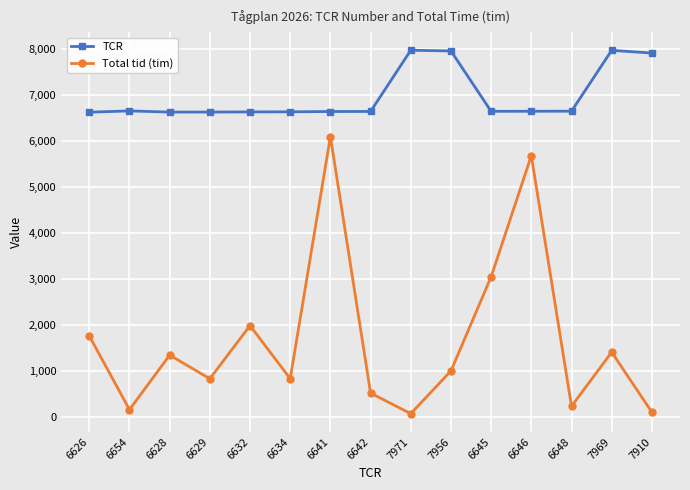

Is the value of TCR at 6641 greater than the value of Total tid (tim) at 6634?

Yes